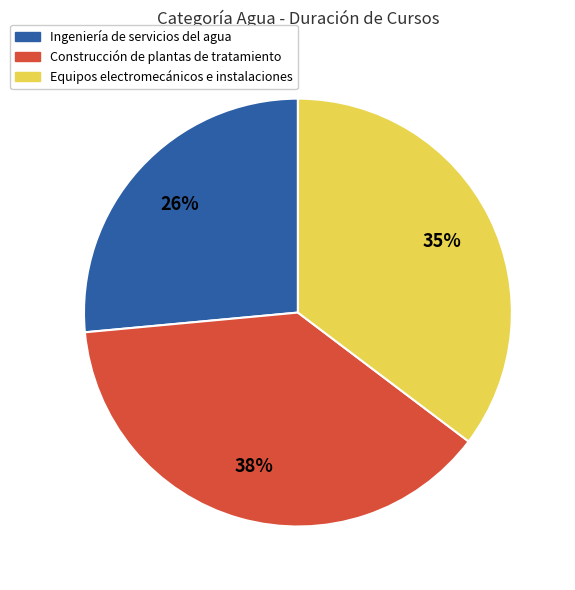

Does Ingeniería de servicios del agua account for over 50% of the chart?

No